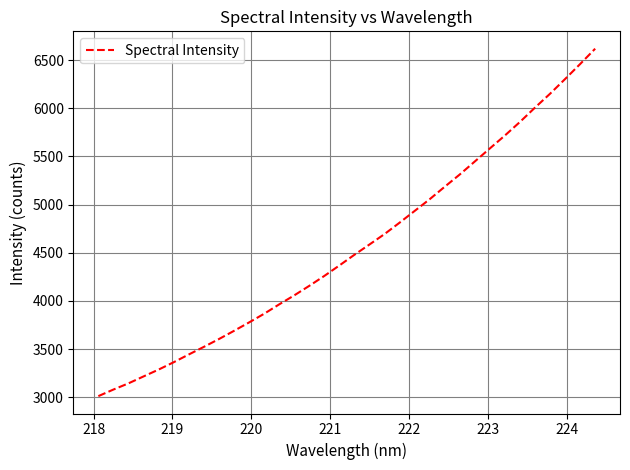

What is the smallest value displayed?

3011.7